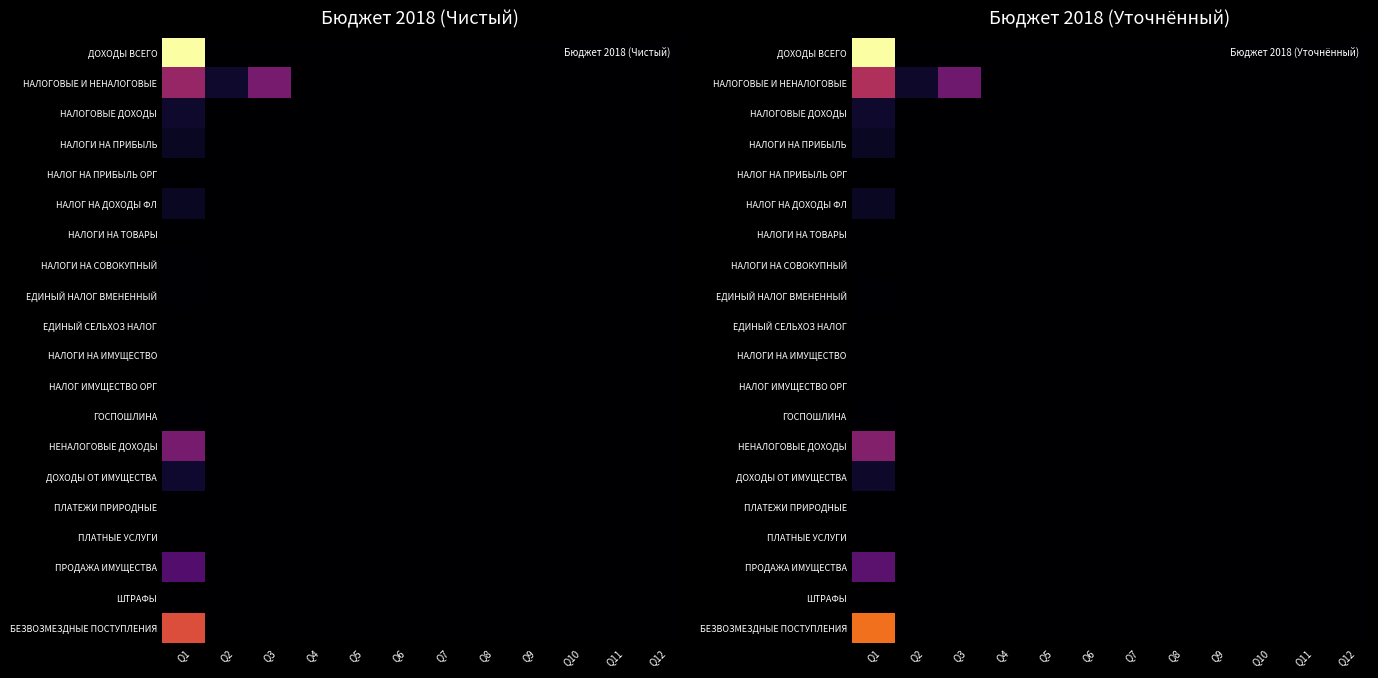

At how many categories does at least one series exceed 21430705?

1